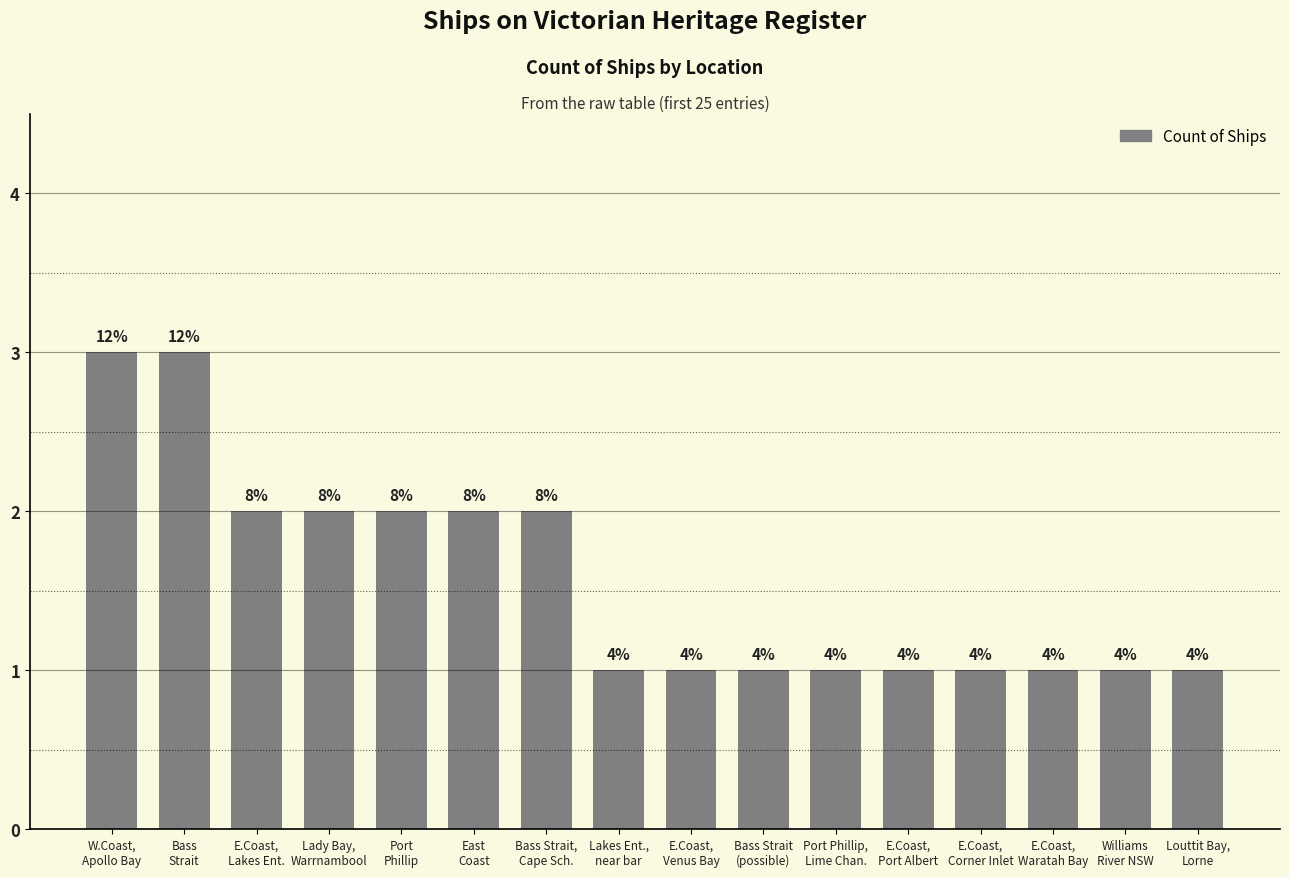

The value at E.Coast,
Waratah Bay is 1. True or false?

True